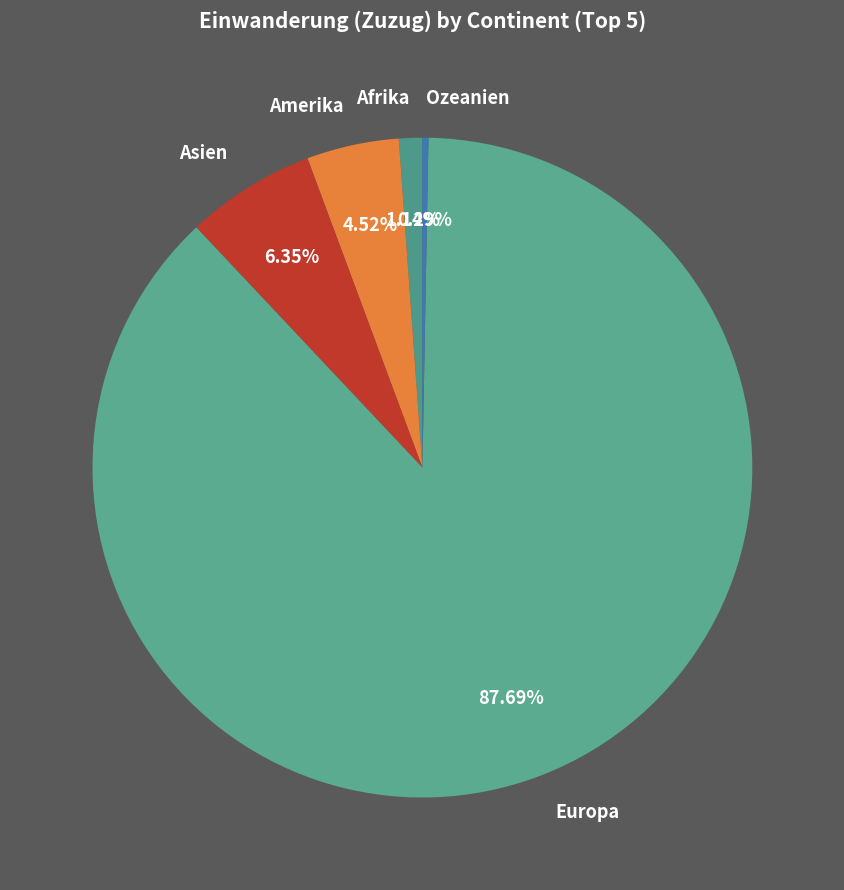

To the nearest percent, what is the combined percentage of Asien and Amerika?

11%